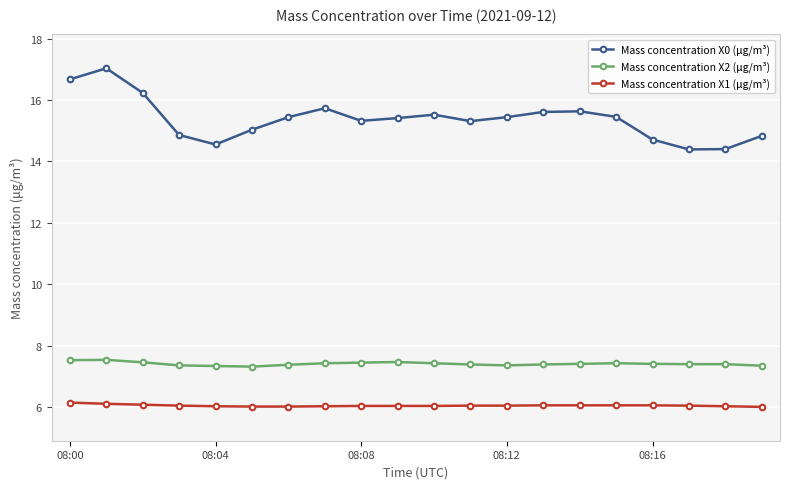

What is the minimum value for Mass concentration X1 (μg/m³)?

6.0